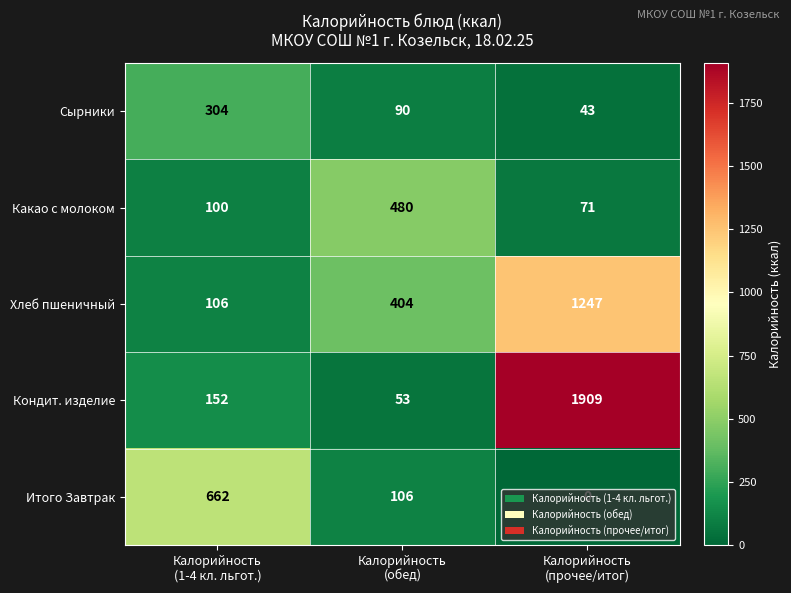

Which category has the highest value across all series?

Калорийность
(прочее/итог)